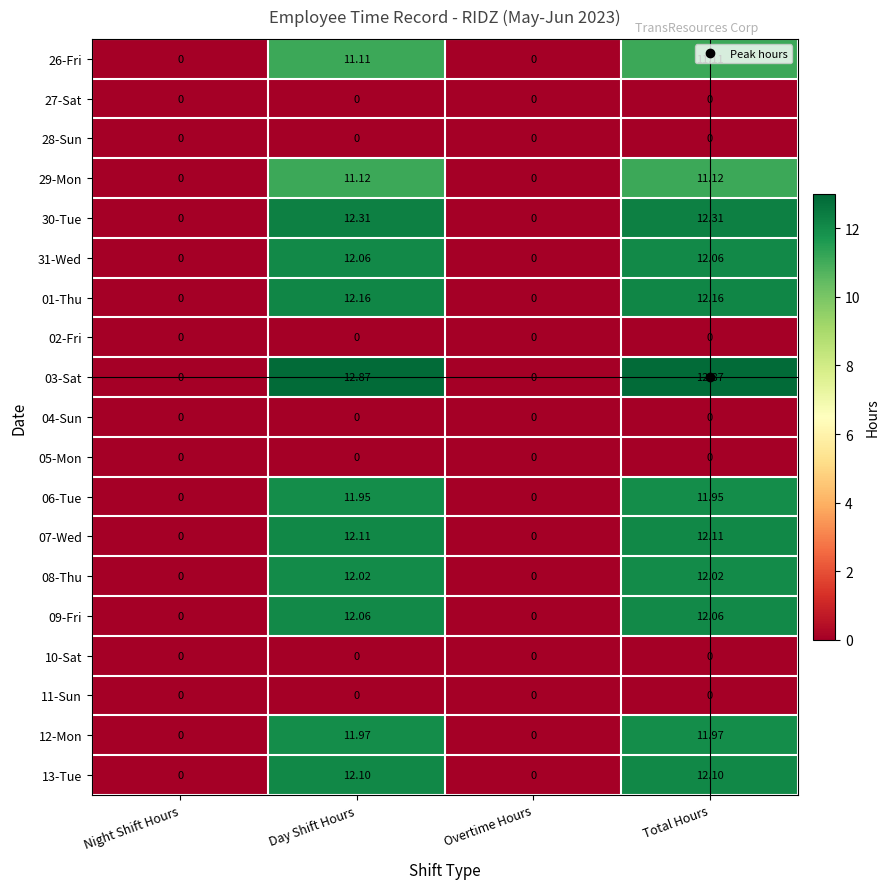

Where does the 08-Thu series first go above 12?

Day Shift Hours